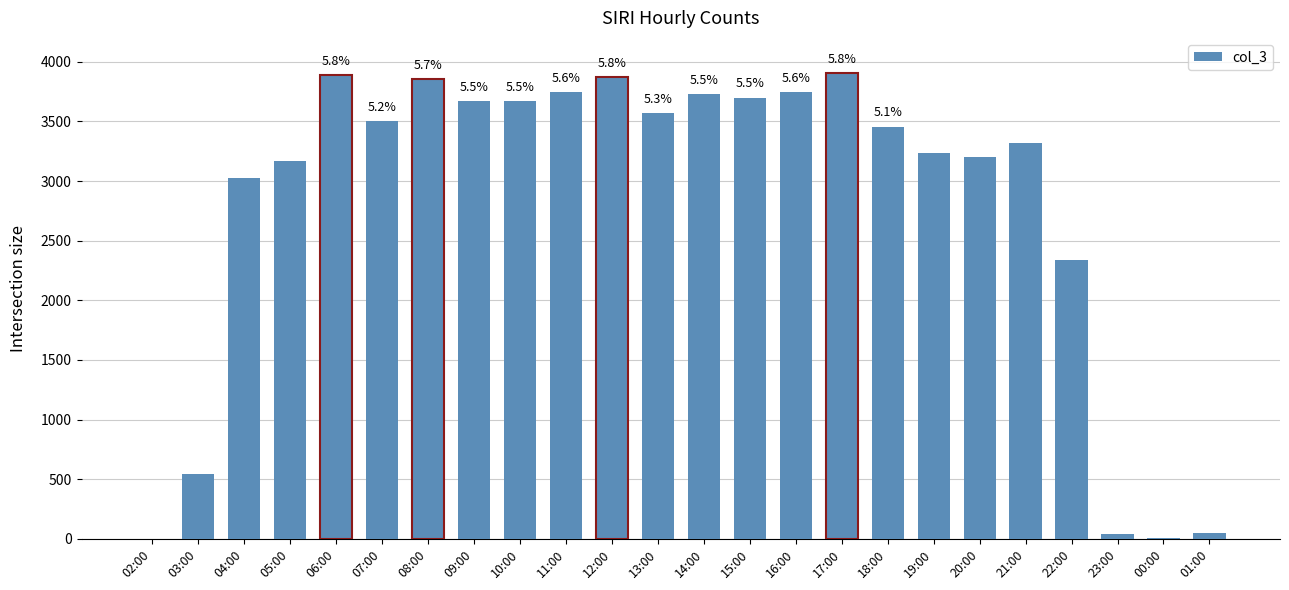

Where does the data first go above 3506?

06:00